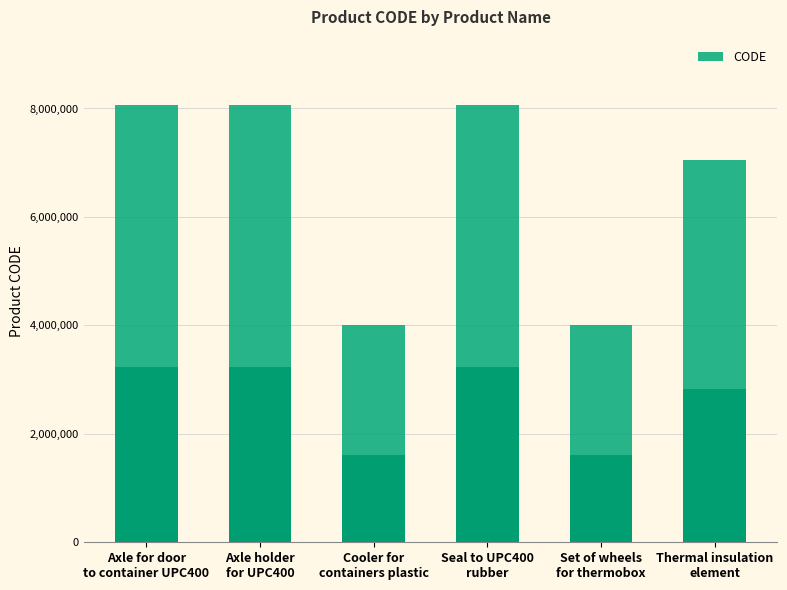

What position from the right is Thermal insulation
element?

1